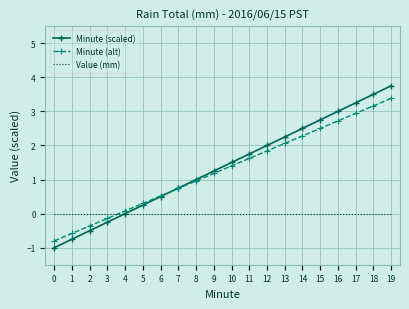

What value does the Minute (scaled) series have at 2?

-0.5